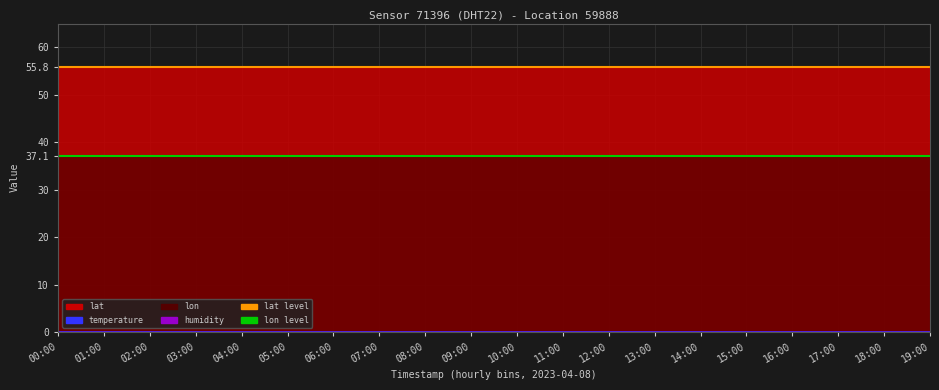

What is the label of the 11th point from the right?

09:00